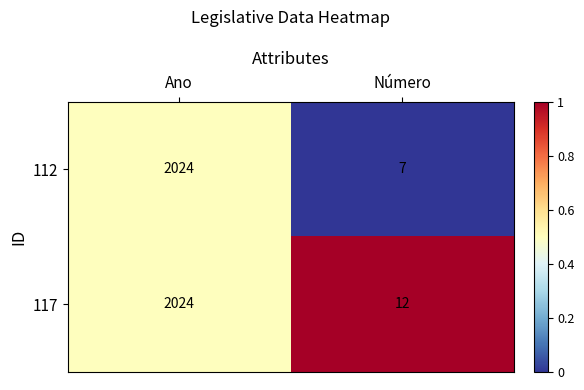

What is the greatest value displayed?

2024